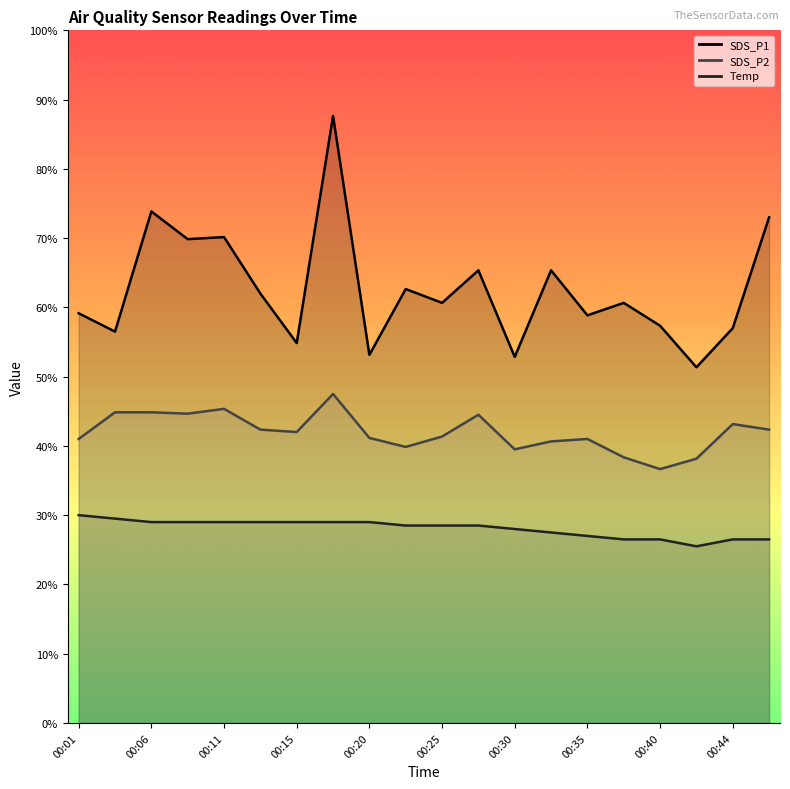

The SDS_P2 series shows 12.3 at 00:30. True or false?

False